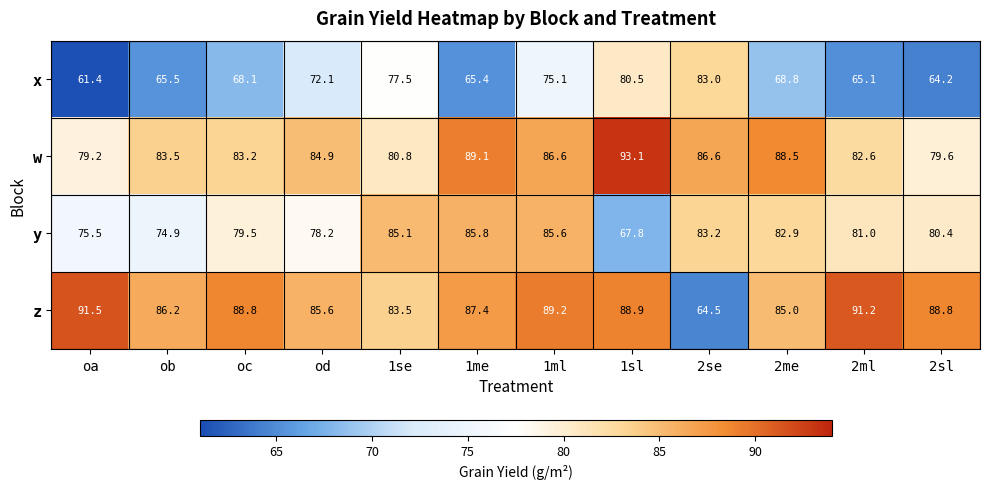

What is the difference between the maximum and minimum values in the z series?

27.0